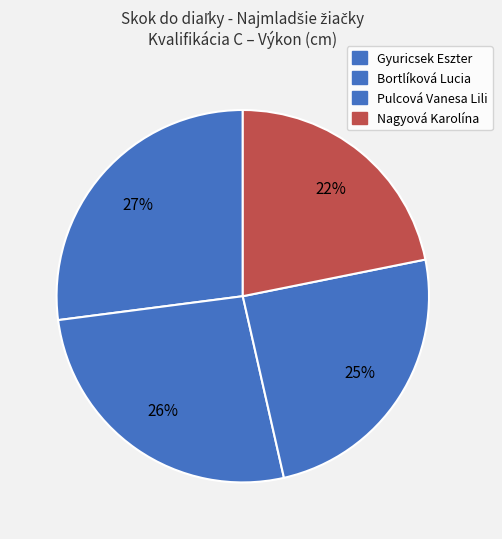

To the nearest percent, what is the difference between the Gyuricsek Eszter and Bortlíková Lucia slice percentages?

1%